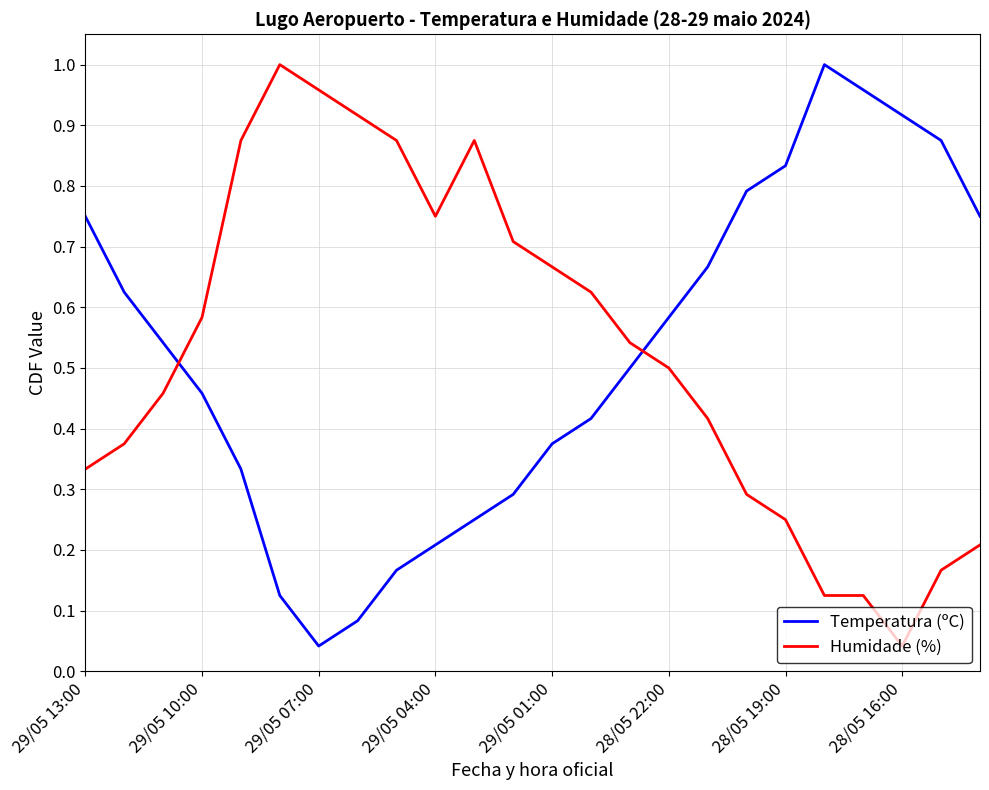

True or false: Humidade (%) and Temperatura (ºC) cross at least once.

True